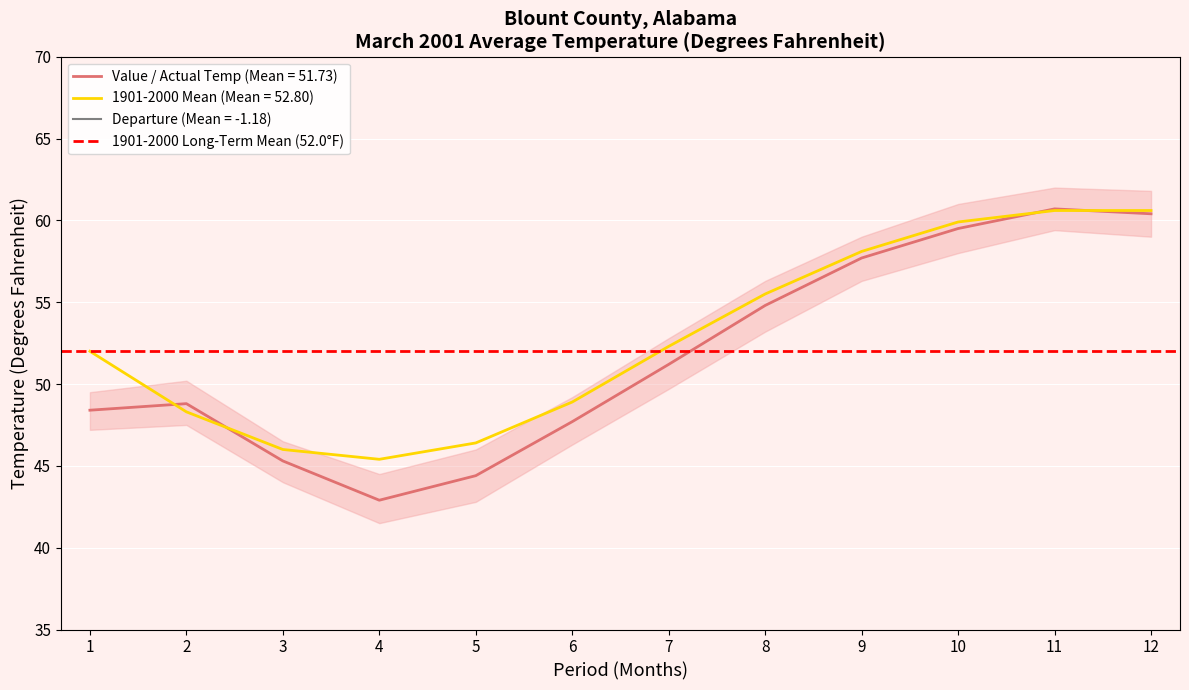

Is it true that 1901-2000 Mean equals 20.3 at 9?

False